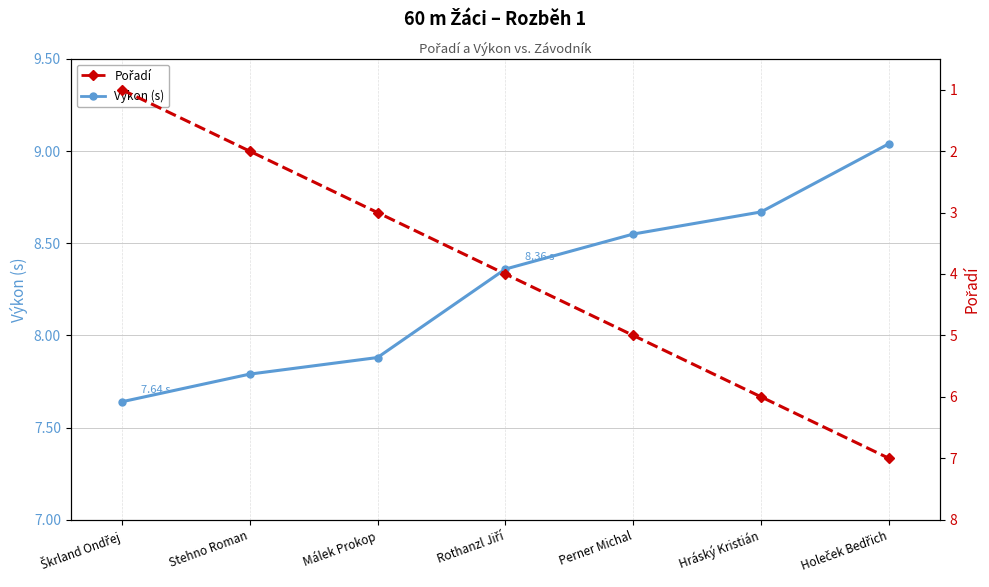

What is the label of the 3rd point from the right?

Perner Michal